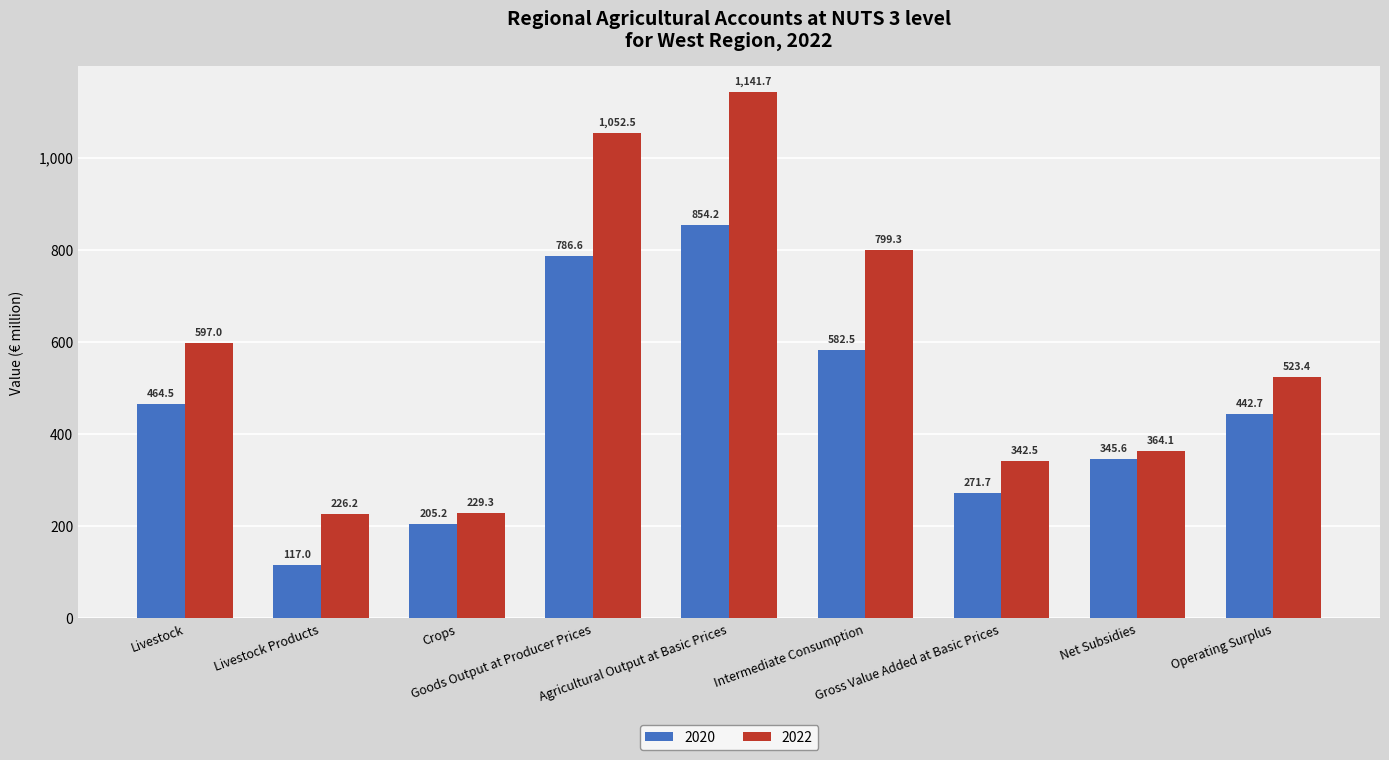

Reading left to right, extract all data points from this chart.

2020: 464.5	117.0	205.2	786.6	854.2	582.5	271.7	345.6	442.7
2022: 597.0	226.2	229.3	1052.5	1141.7	799.3	342.5	364.1	523.4